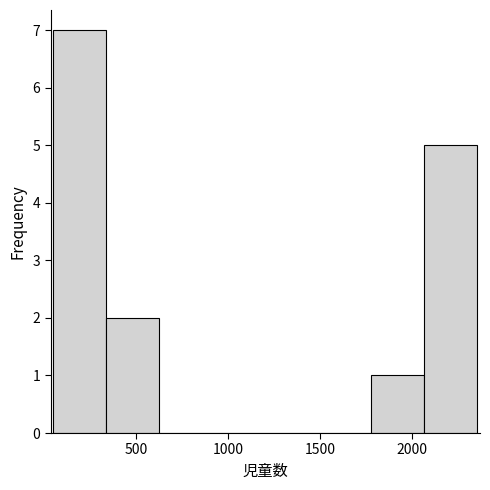

Reading left to right, list every bar in this chart as the range it spans on the x-axis followed by its height. Neither the bar edges nor the heights are printed on the chart, so give them approximately, as read against the axes.

50 to 350: 7
350 to 650: 2
650 to 900: 0
900 to 1200: 0
1200 to 1500: 0
1500 to 1800: 0
1800 to 2050: 1
2050 to 2350: 5